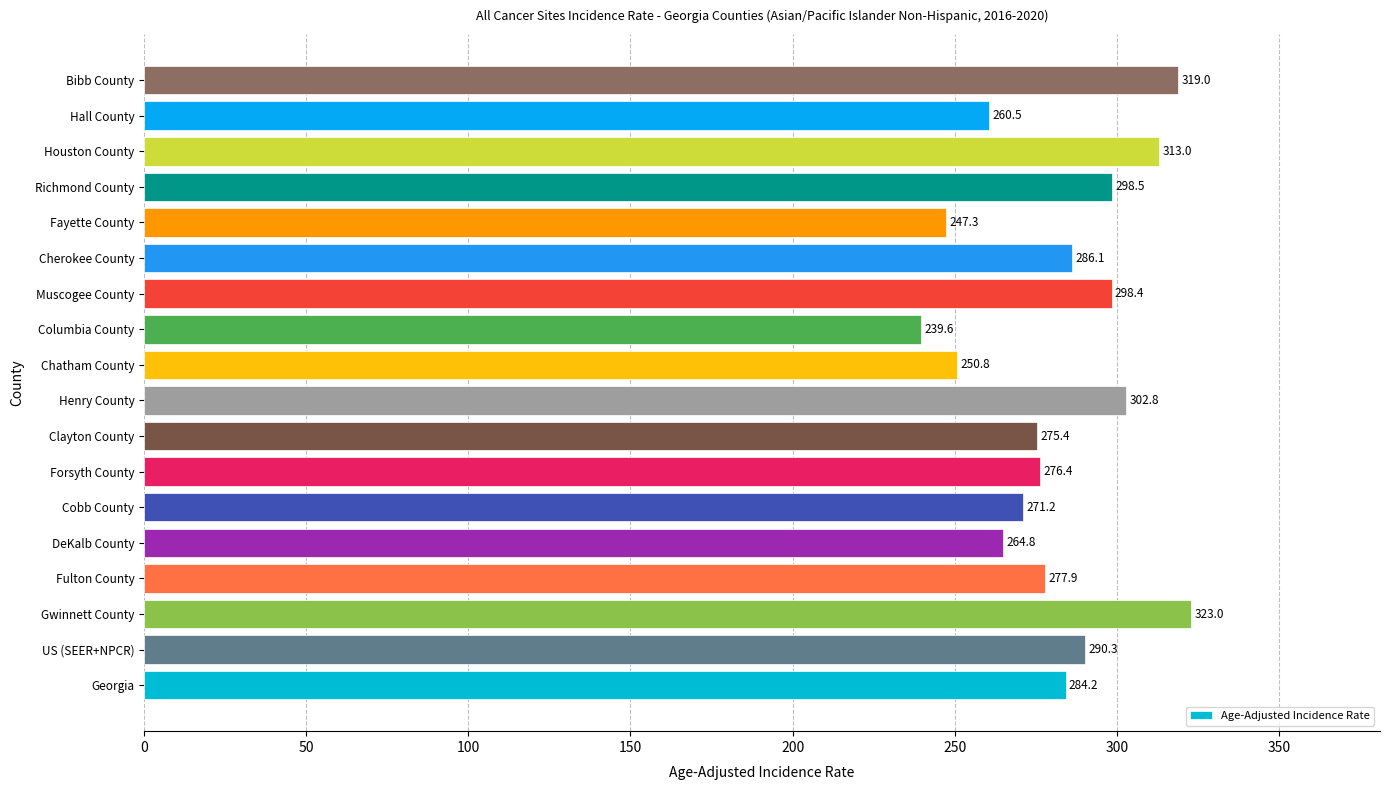

At which label is the value closest to 281?

Fulton County